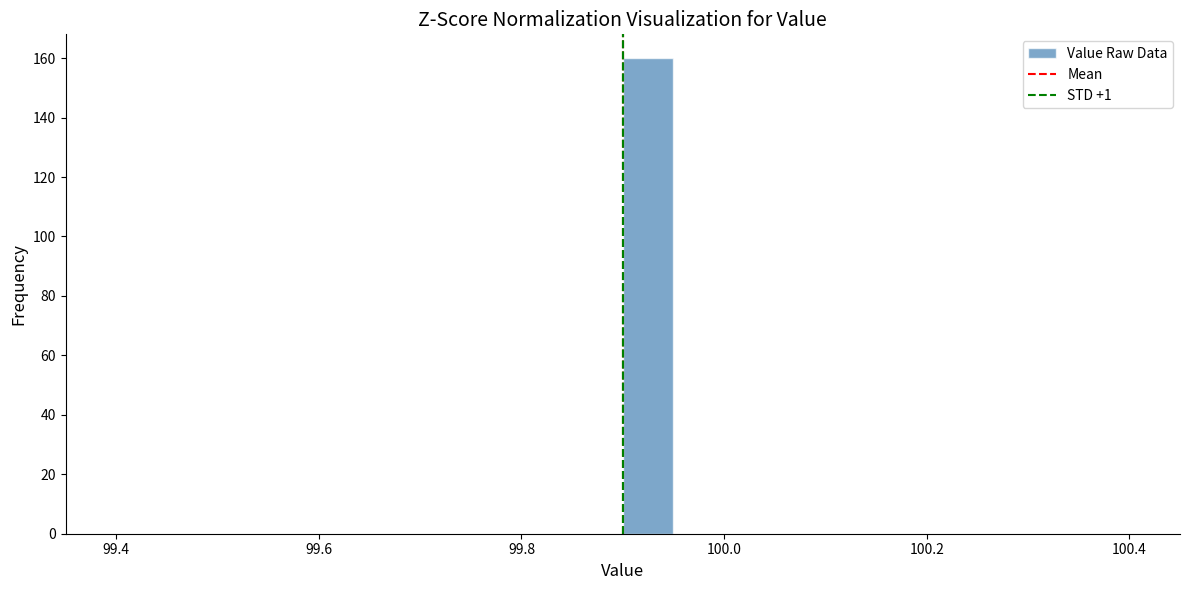

Around what value on the x-axis is the tallest bar? Give the approximate position of its centre, as read against the axis.

99.92